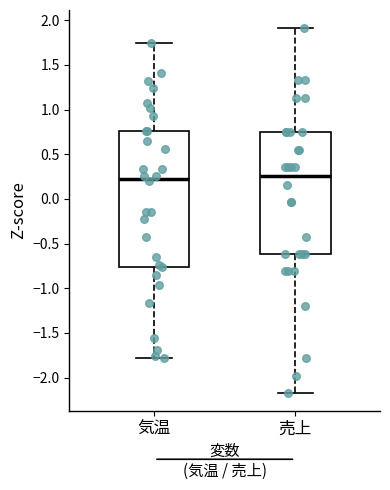

Where does the lower whisker of the box for 気温 end on the y-axis? The values are not printed on the chart, so give them approximately, as read against the axis.

-1.80